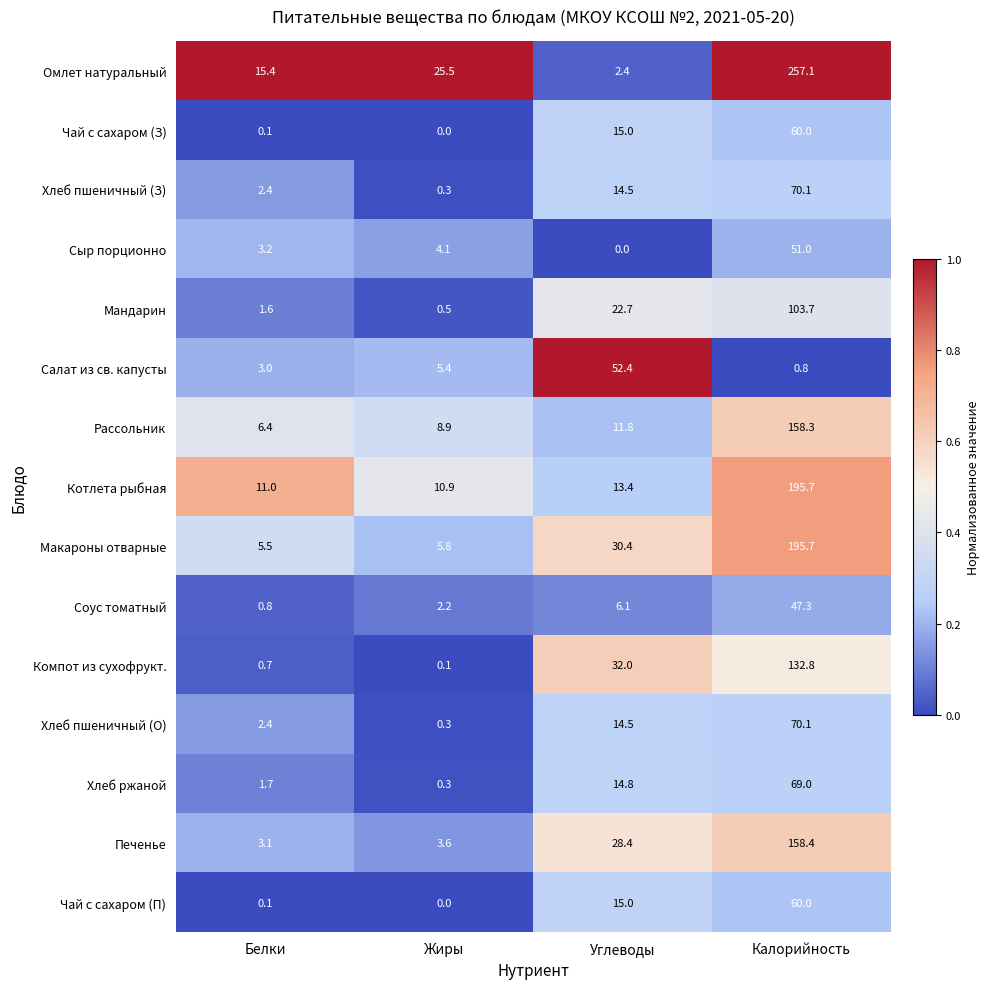

What is the total value across all series at Углеводы?

273.4